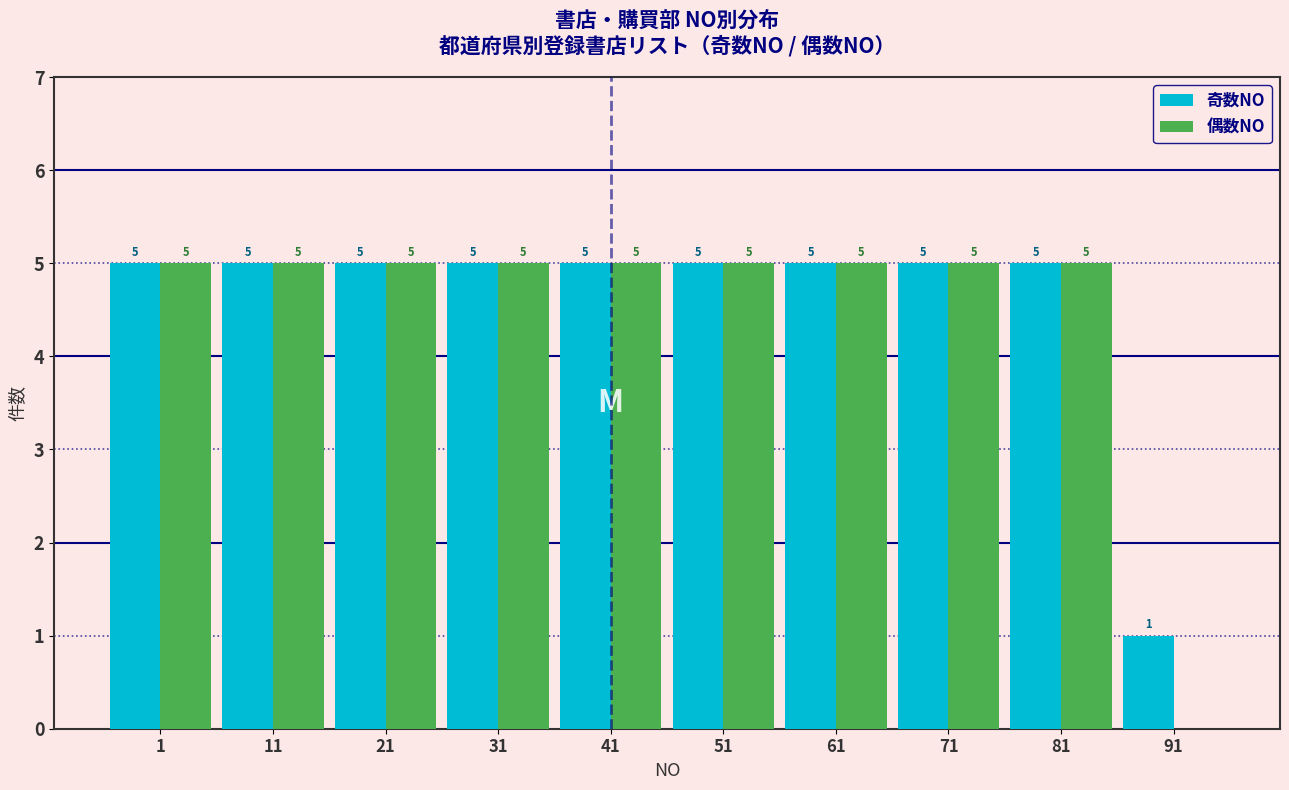

Reading left to right, extract all data points from this chart.

奇数NO: 1=5	11=5	21=5	31=5	41=5	51=5	61=5	71=5	81=5	91=1
偶数NO: 1=5	11=5	21=5	31=5	41=5	51=5	61=5	71=5	81=5	91=0